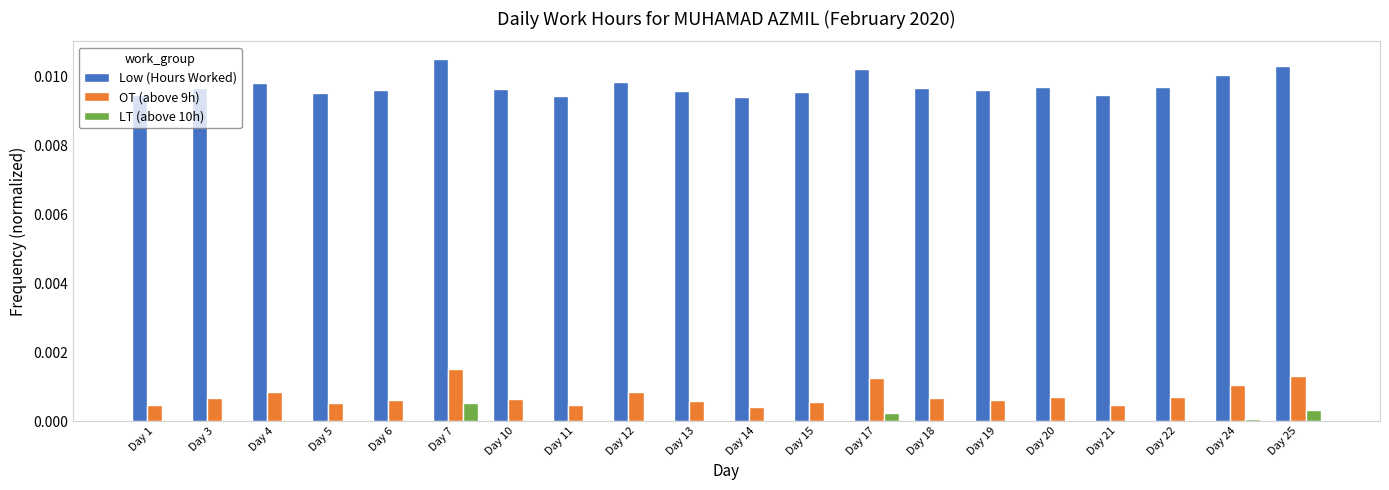

Is the value of Low (Hours Worked) at Day 15 greater than the value of LT (above 10h) at Day 15?

Yes